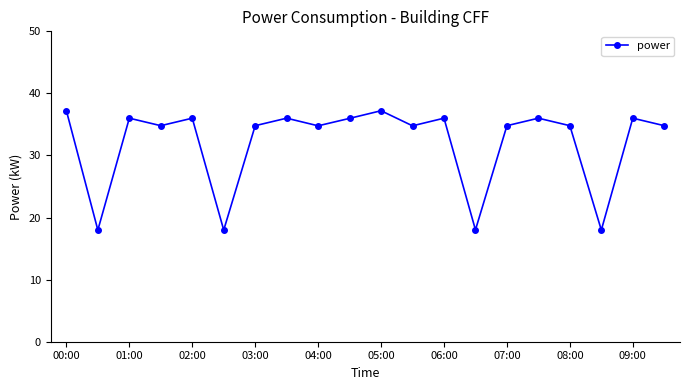

Count the number of categories in the chart.

20